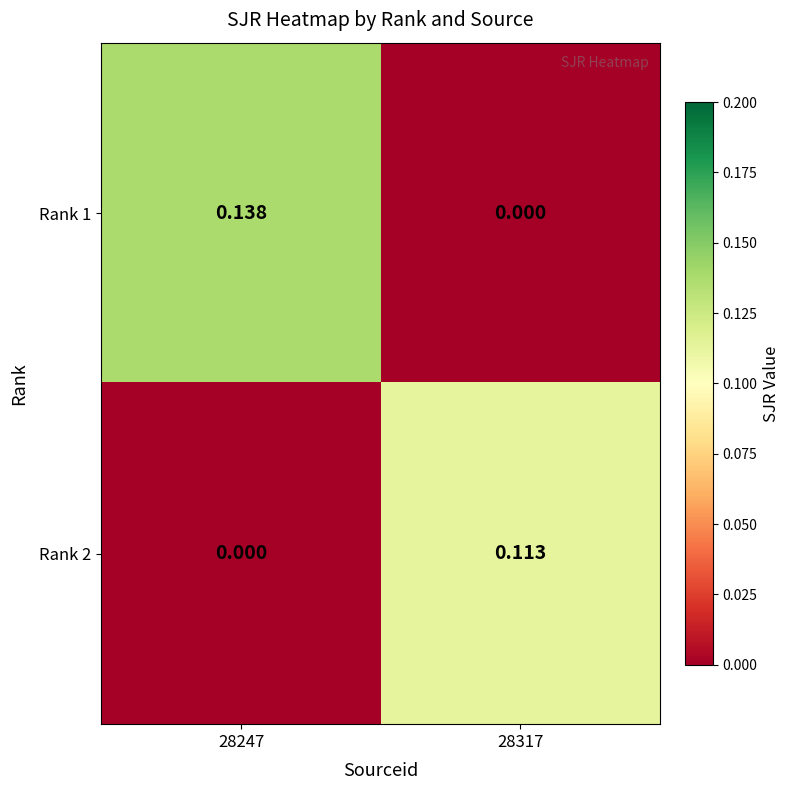

Is the value of Rank 2 at 28317 greater than the value of Rank 1 at 28317?

Yes